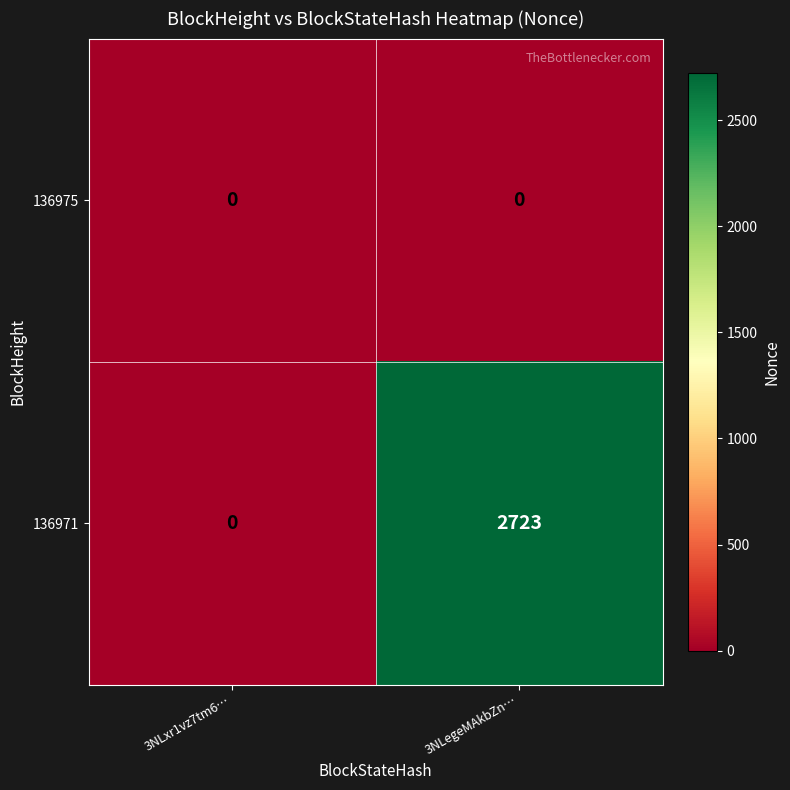

Reading left to right, transcribe all the data shown in this chart.

136975: 3NLxr1vz7tm6…=0	3NLegeMAkbZn…=0
136971: 3NLxr1vz7tm6…=0	3NLegeMAkbZn…=2723